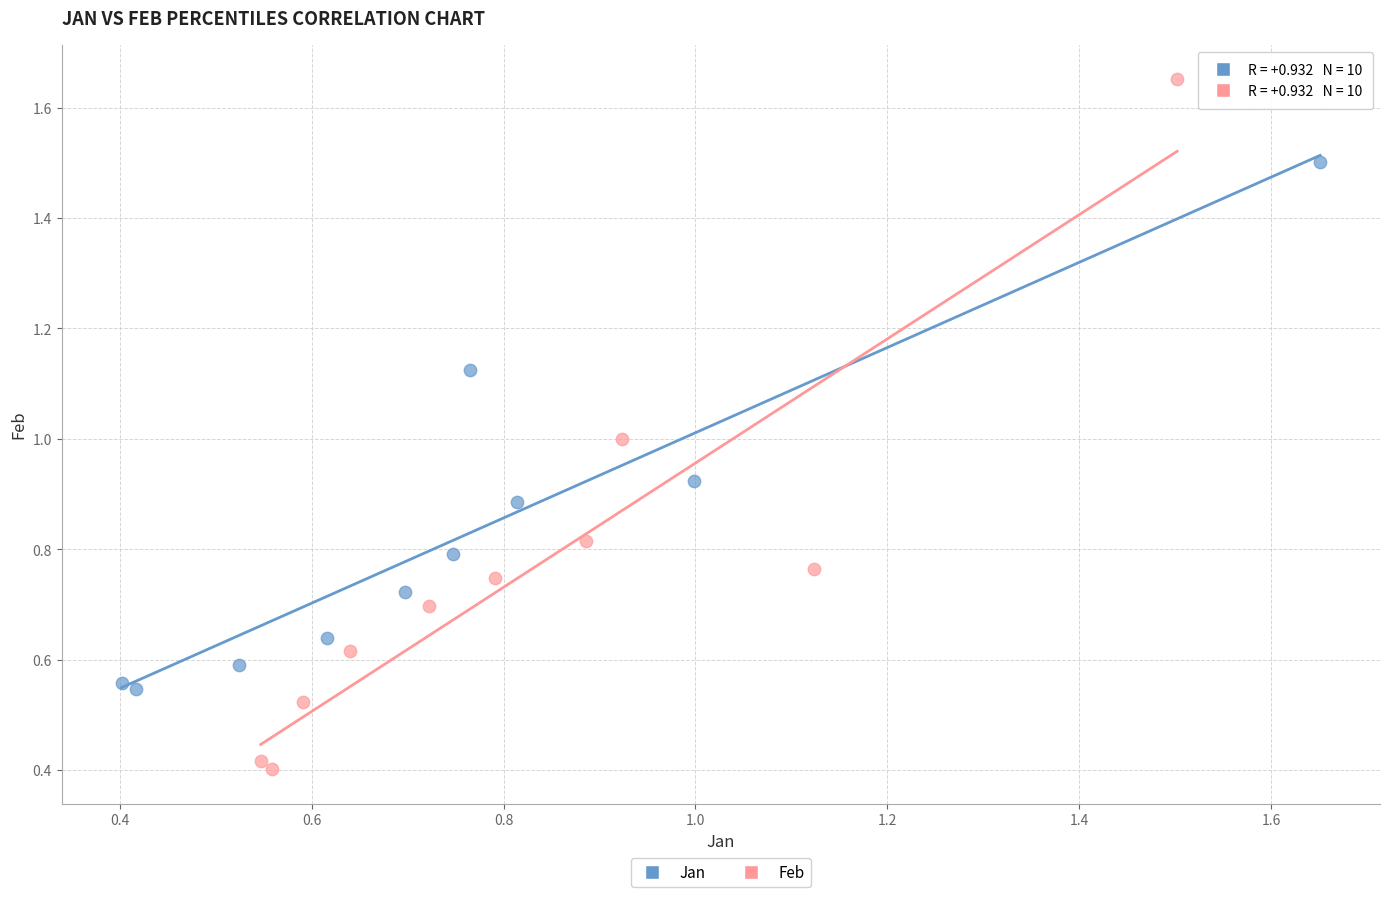

Which series has the largest Y range (max minus min)?

Feb